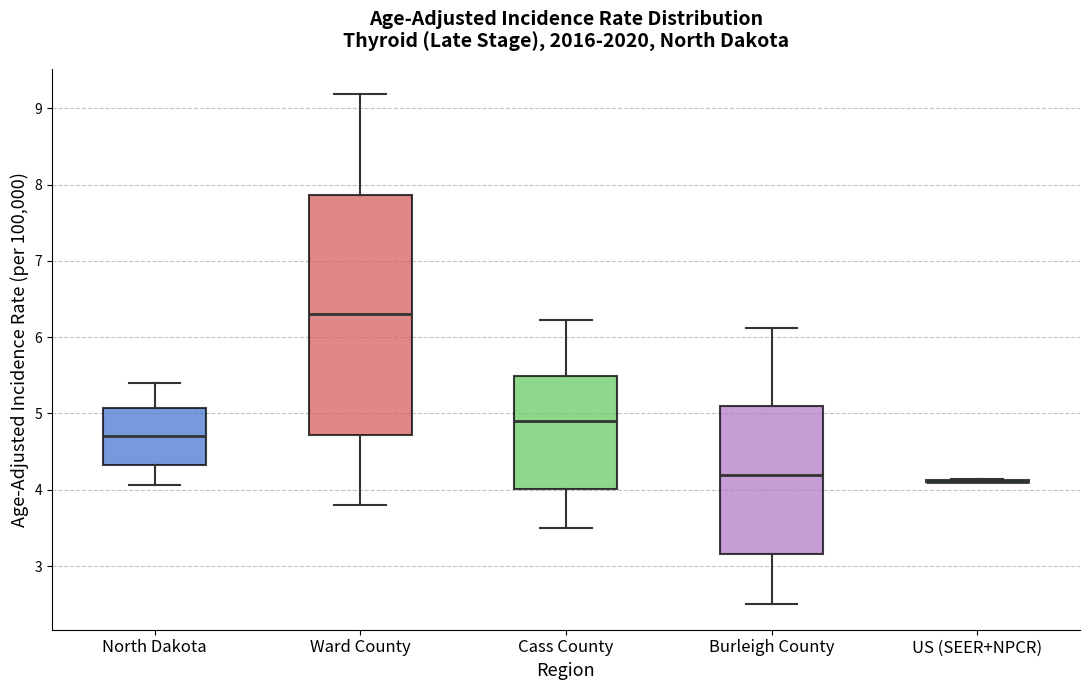

Reading left to right, transcribe this box plot: for each box, give where its median line is, the range the box spans, and where its two whiskers end, as read against the y-axis. The values are not printed on the chart, so give them approximately, as read against the axis.

North Dakota: median 4.7, box 4.3 to 5.1, whiskers 4.1 to 5.4
Ward County: median 6.3, box 4.7 to 7.9, whiskers 3.8 to 9.2
Cass County: median 4.9, box 4.0 to 5.5, whiskers 3.5 to 6.2
Burleigh County: median 4.2, box 3.2 to 5.1, whiskers 2.5 to 6.1
US (SEER+NPCR): box collapsed to a line at 4.1, whiskers 4.1 to 4.1